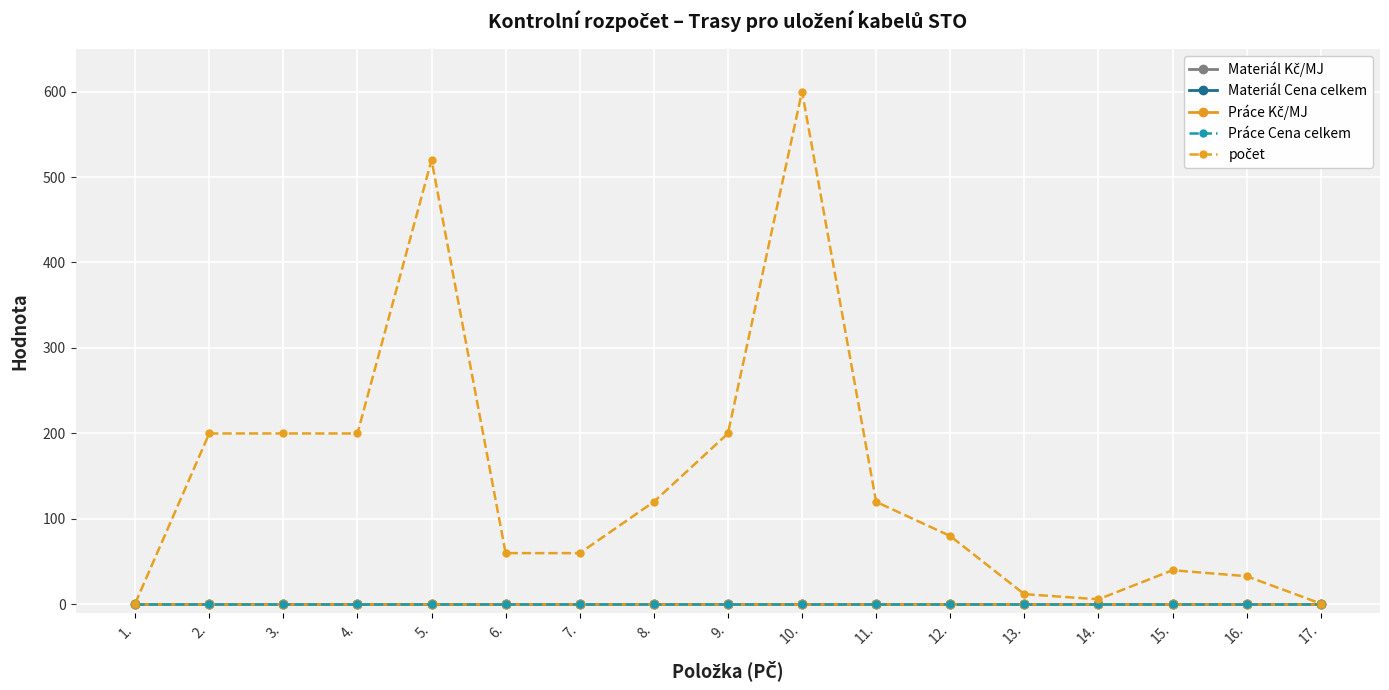

Which has a higher value, 4. or 6.?

4.